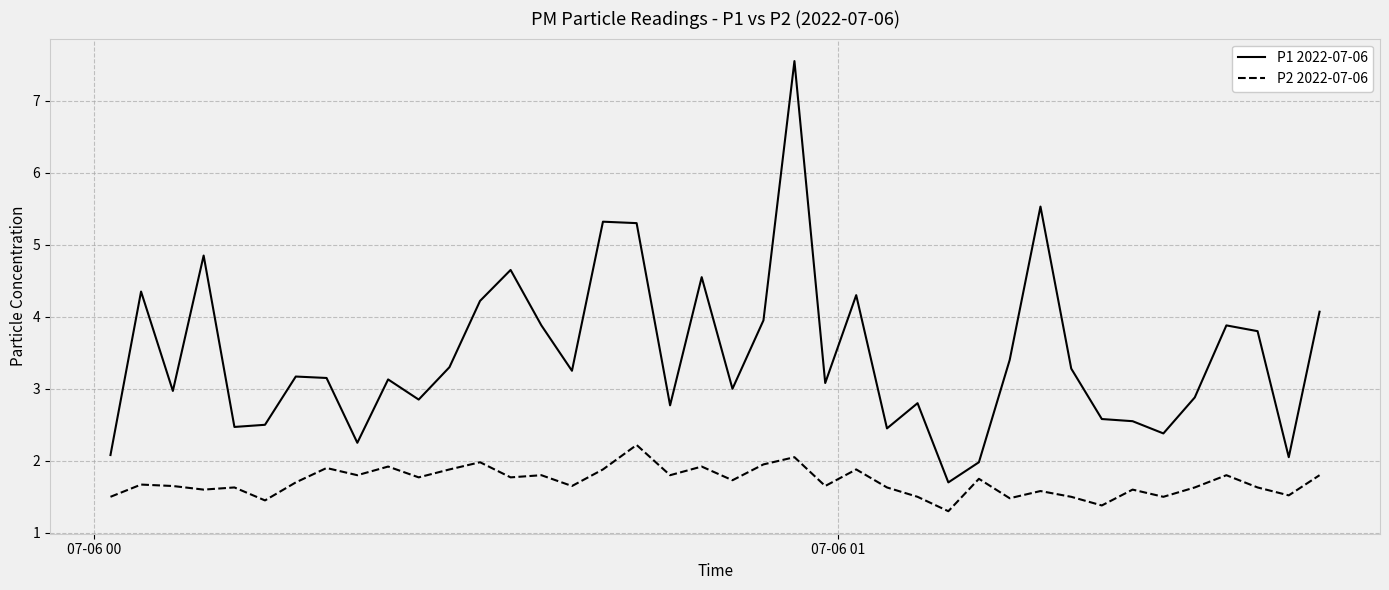

True or false: P1 2022-07-06 and P2 2022-07-06 cross at least once.

False